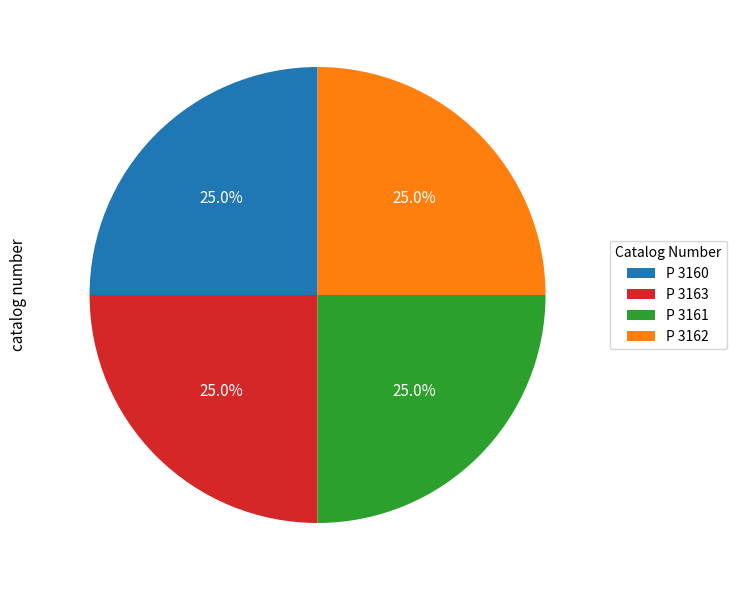

To the nearest percent, what percentage of the pie is P 3161?

25%